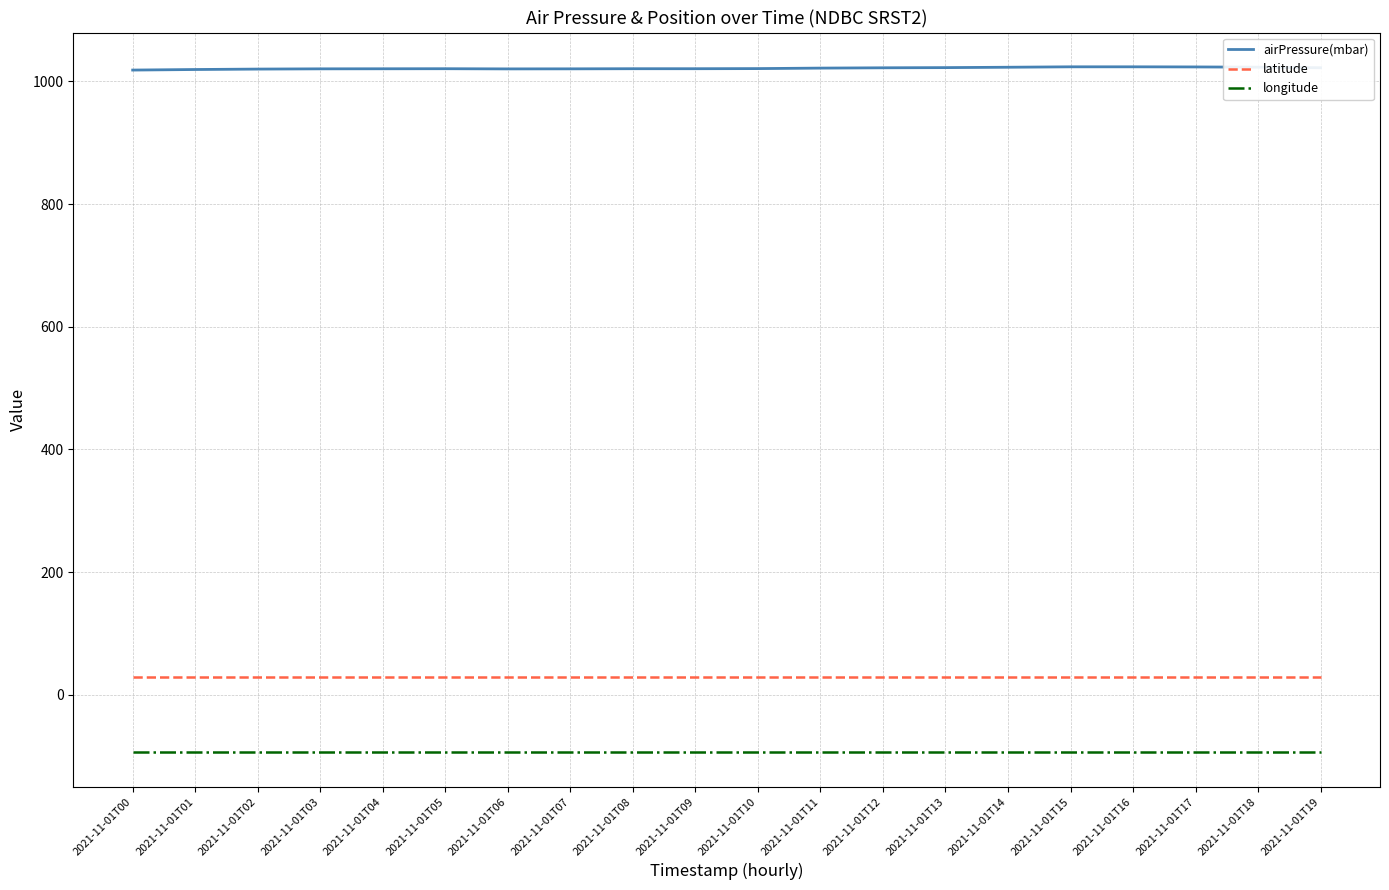

What is the maximum value for longitude?

-94.0